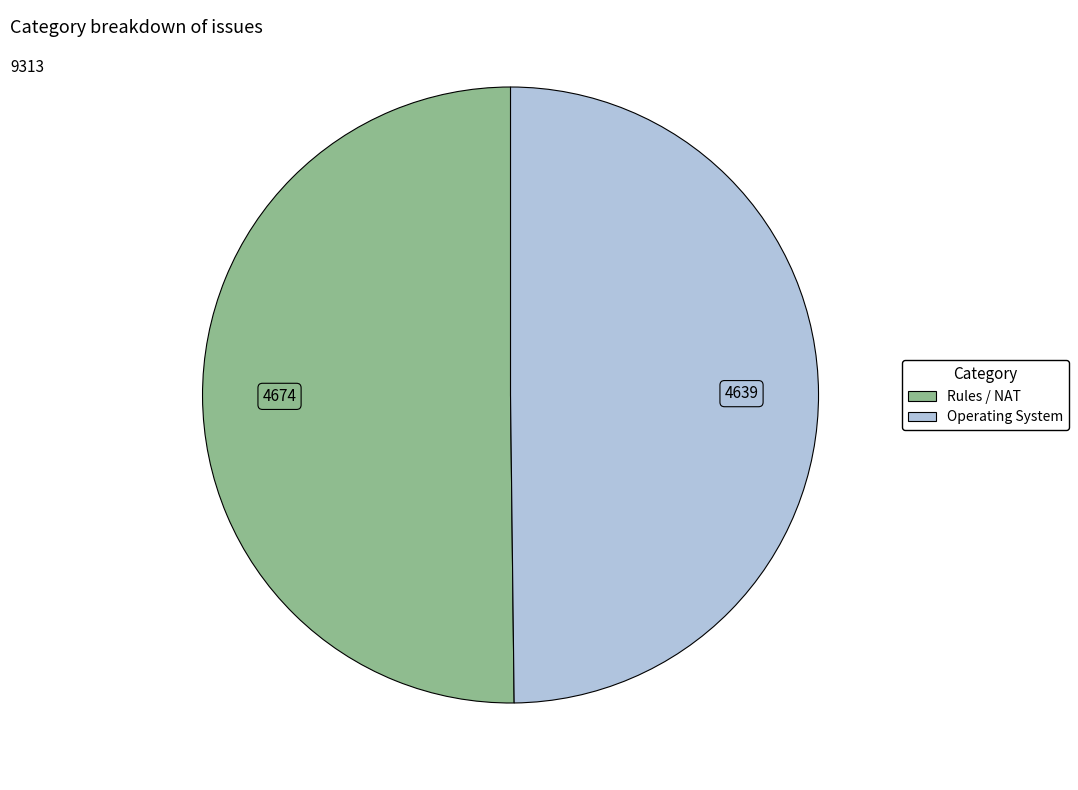

Is the sum of Operating System and Rules / NAT greater than half?

Yes